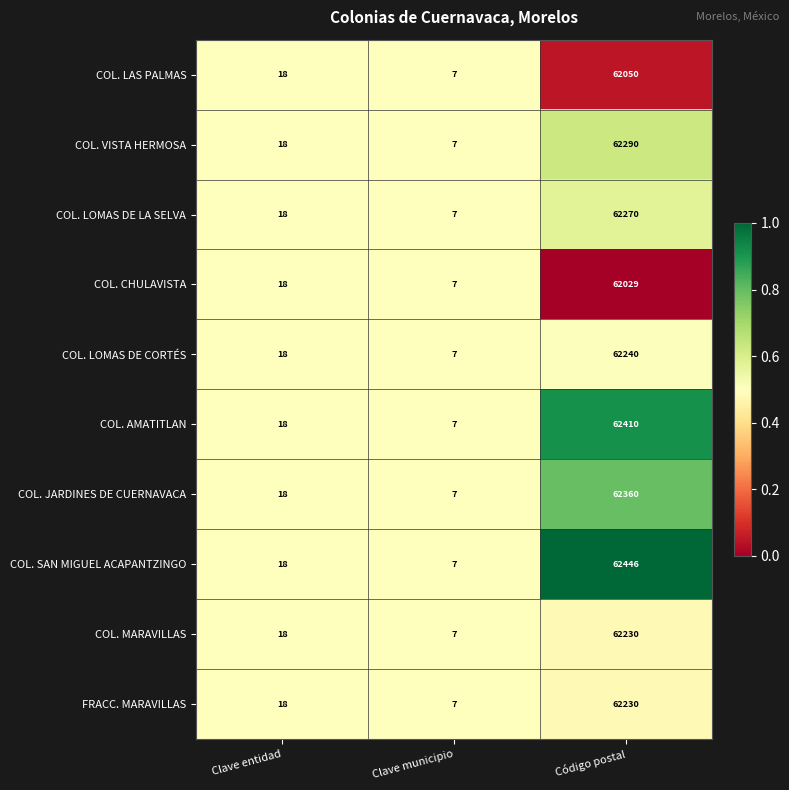

Reading left to right, extract all data points from this chart.

COL. LAS PALMAS: 18	7	62050
COL. VISTA HERMOSA: 18	7	62290
COL. LOMAS DE LA SELVA: 18	7	62270
COL. CHULAVISTA: 18	7	62029
COL. LOMAS DE CORTÉS: 18	7	62240
COL. AMATITLAN: 18	7	62410
COL. JARDINES DE CUERNAVACA: 18	7	62360
COL. SAN MIGUEL ACAPANTZINGO: 18	7	62446
COL. MARAVILLAS: 18	7	62230
FRACC. MARAVILLAS: 18	7	62230